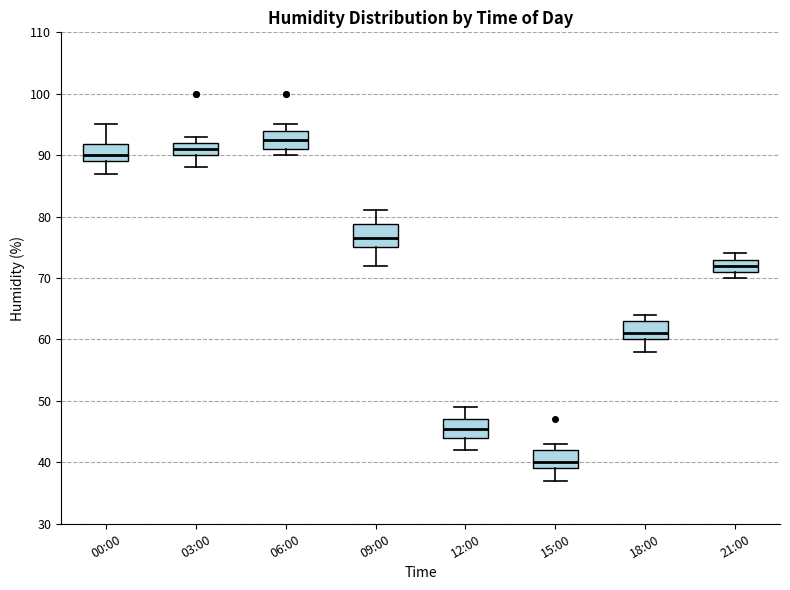

Which box has the lowest median line?

15:00